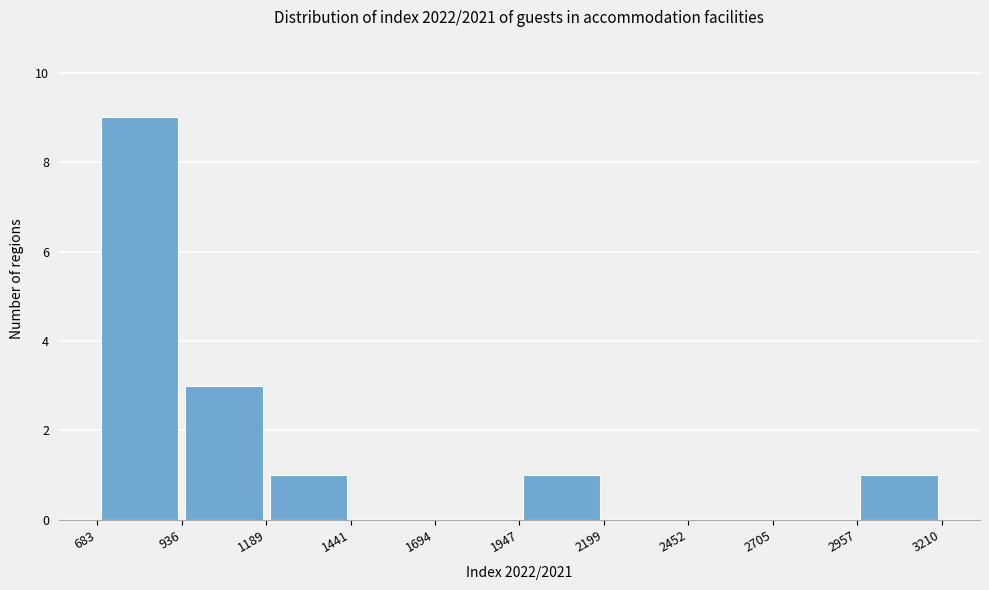

Reading left to right, list every bar in this chart as the range it spans on the x-axis followed by its height. The values are not printed on the chart, so give them approximately, as read against the axis.

683 to 936: 9
936 to 1189: 3
1189 to 1441: 1
1441 to 1694: 0
1694 to 1947: 0
1947 to 2199: 1
2199 to 2452: 0
2452 to 2705: 0
2705 to 2957: 0
2957 to 3210: 1